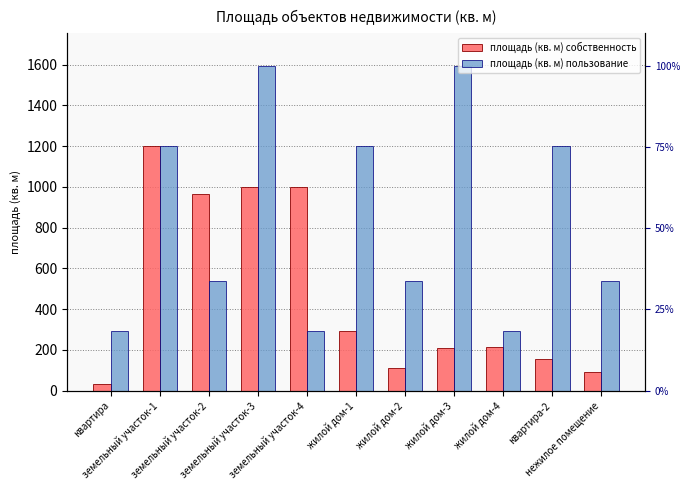

What is the value of the площадь (кв. м) собственность bar at the 11th from the left?

92.5